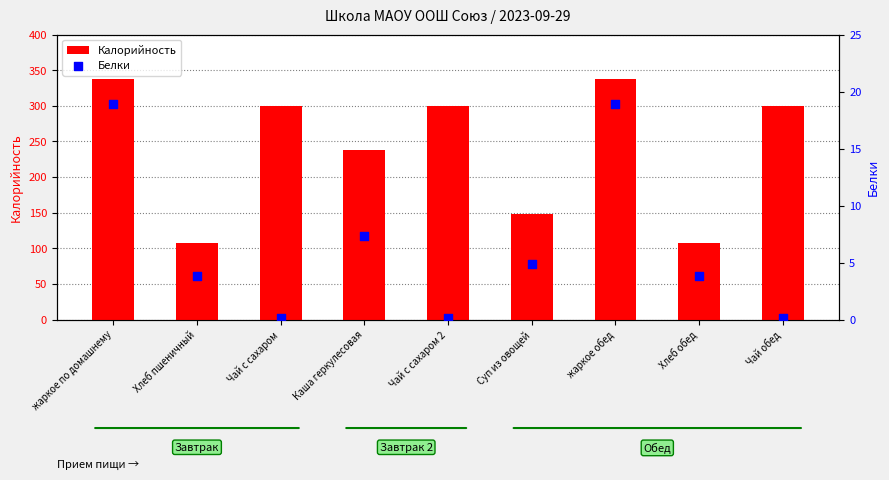

Is the value of Белки at Чай обед greater than the value of Калорийность at Хлеб обед?

No